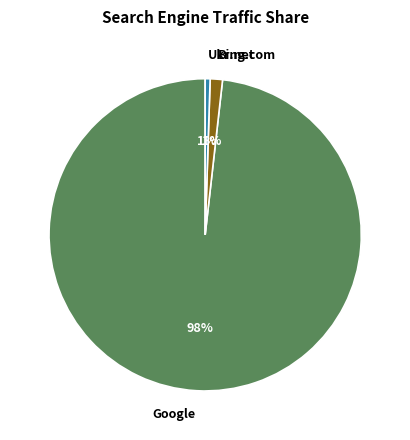

To the nearest percent, what is the average slice percentage?

33%